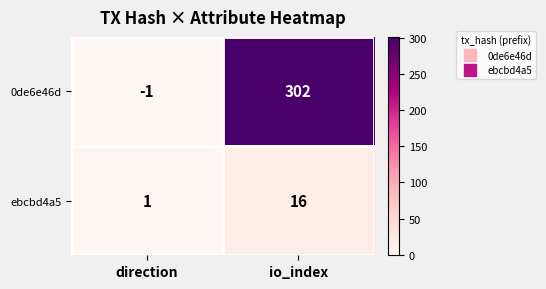

The value of 0de6e46d at direction is -1. True or false?

True